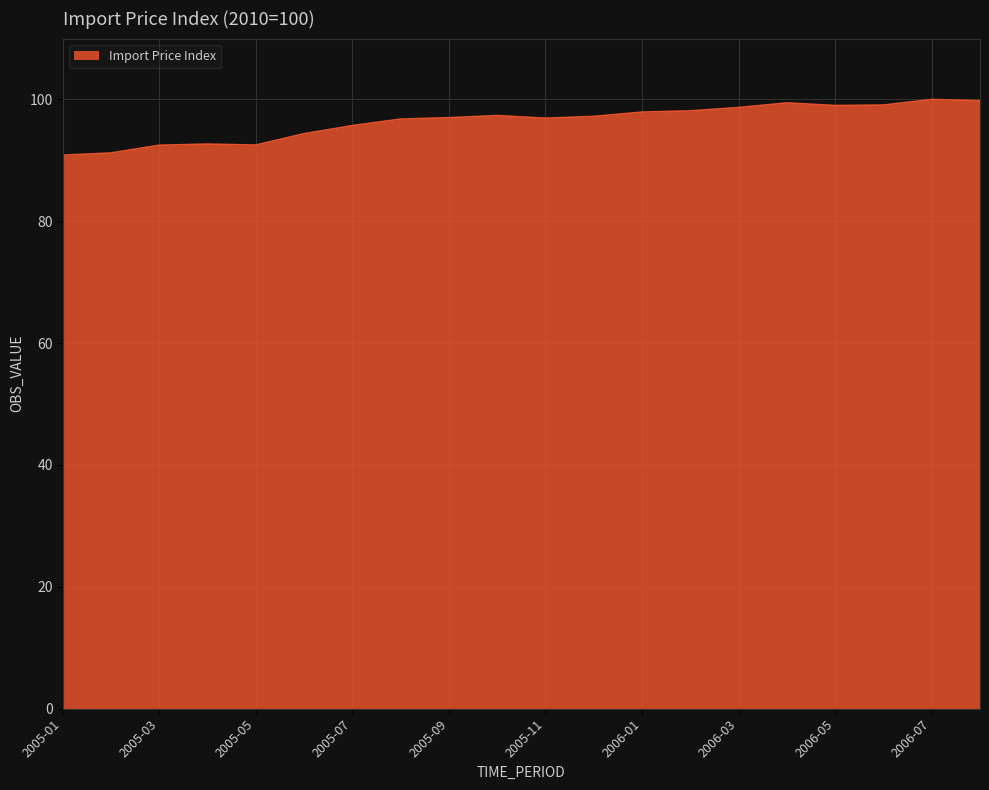

What is the smallest value displayed?

90.8